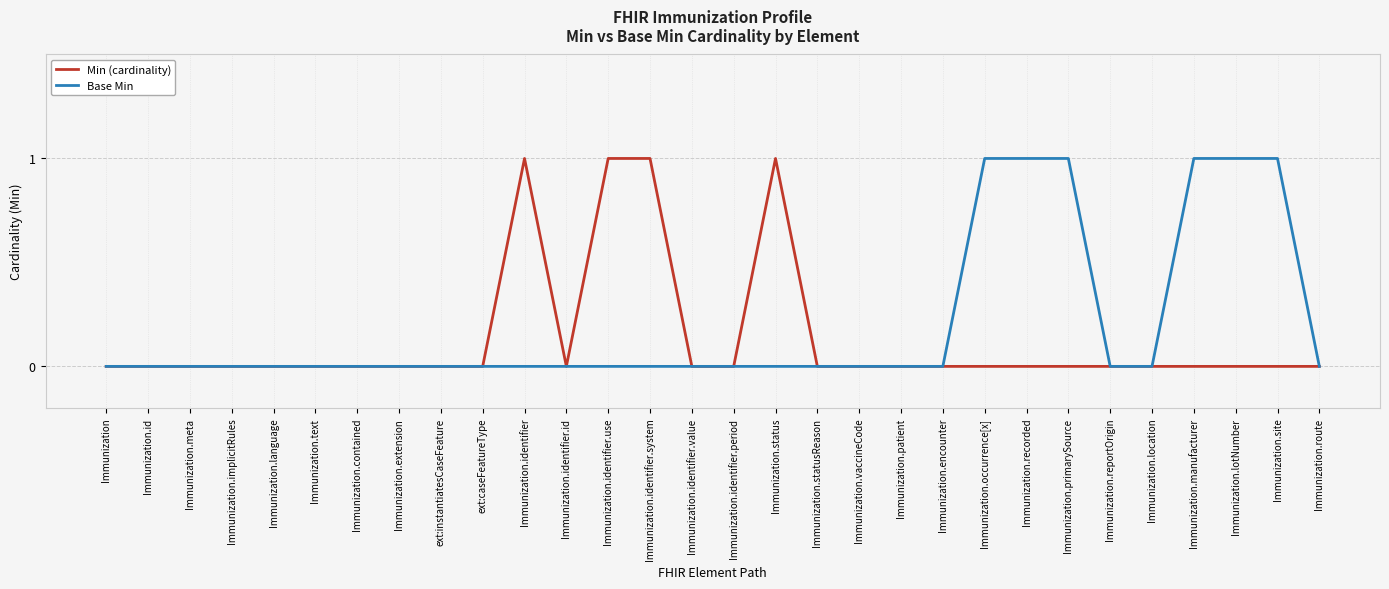

Between Immunization.implicitRules and Immunization.recorded, which series saw the biggest shift?

Base Min